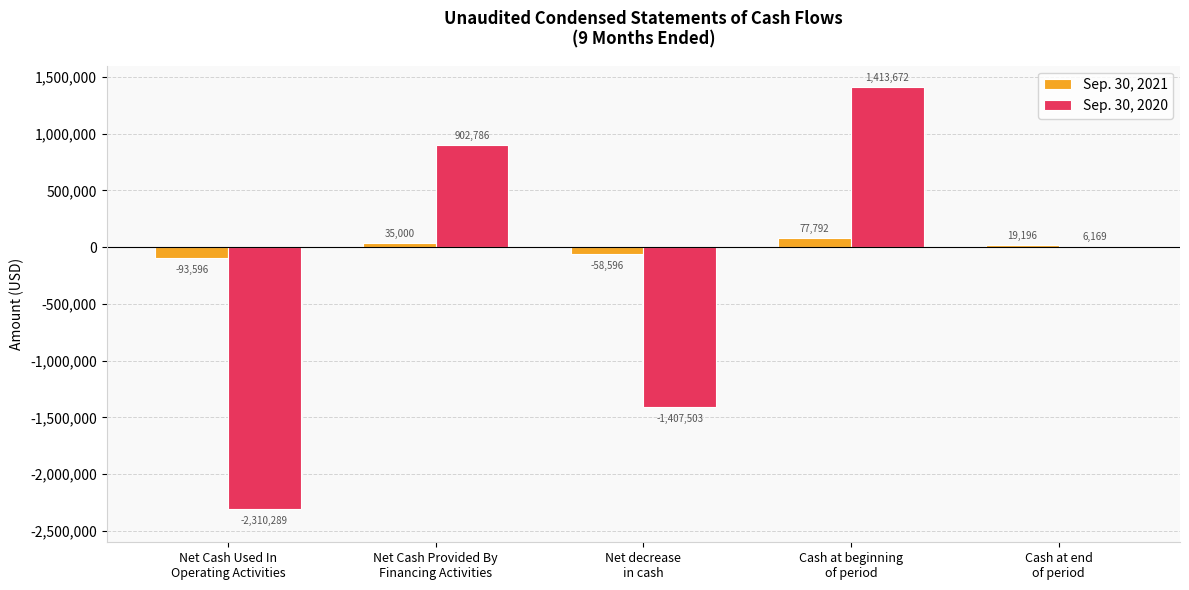

What is the sum of the Sep. 30, 2021 values at Net Cash Provided By
Financing Activities and Net decrease
in cash?

-23596